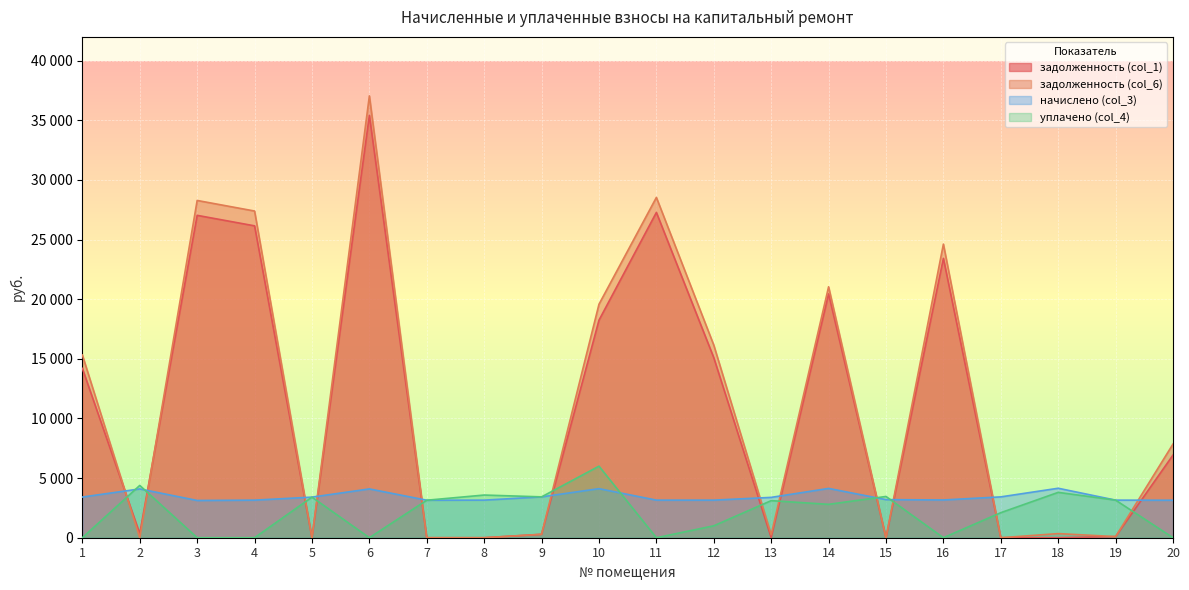

Rank the series by their maximum value, from lowest to highest.

начислено (col_3), уплачено (col_4), задолженность (col_1), задолженность (col_6)